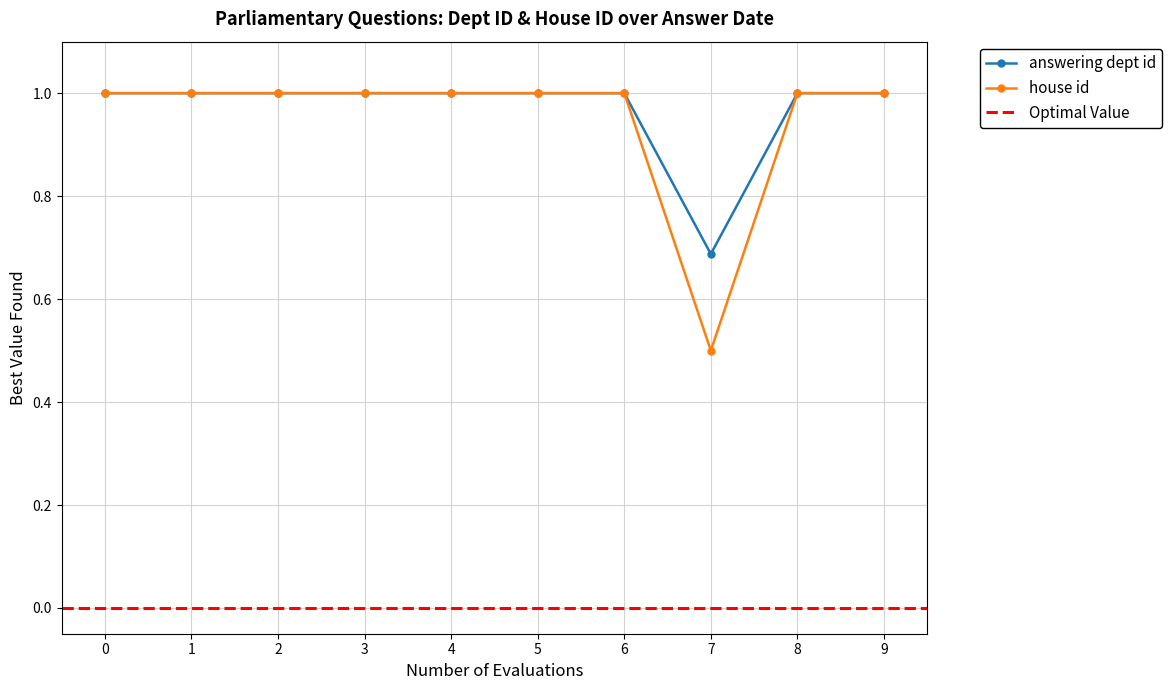

List the series in order of their peak value, highest first.

answering dept id, house id